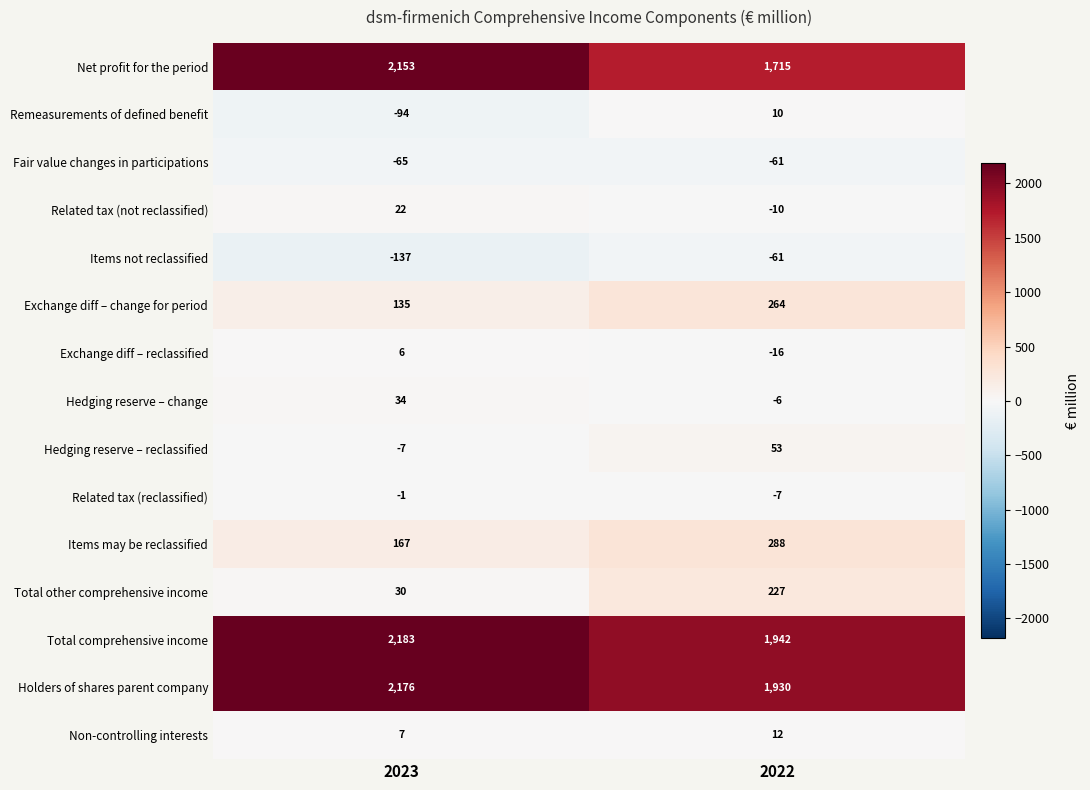

Which series has the largest total across all categories?

Total comprehensive income